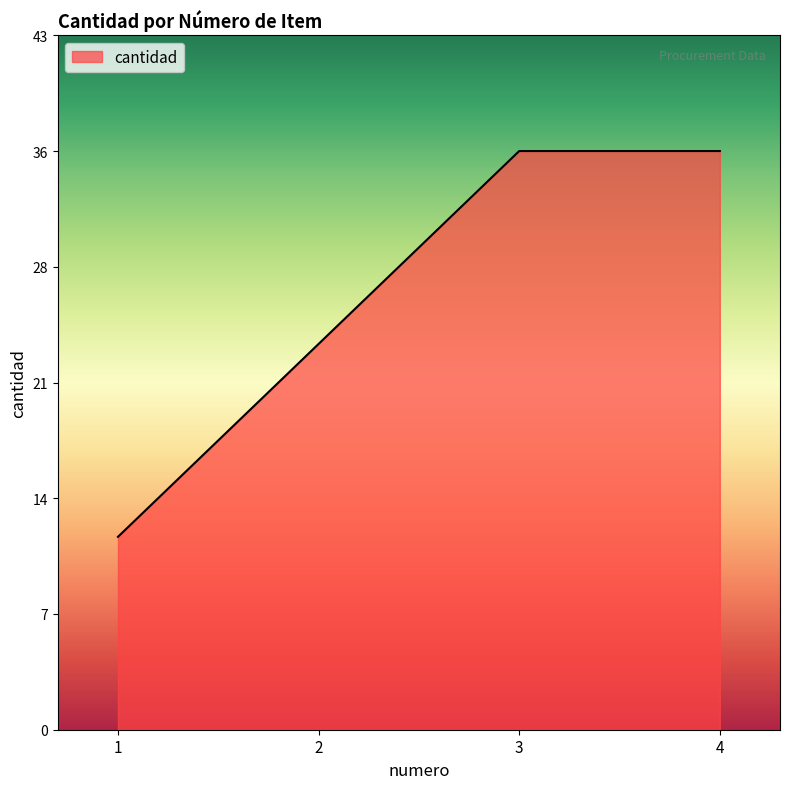

Reading left to right, list all the values displayed in this chart.

1=12	2=24	3=36	4=36